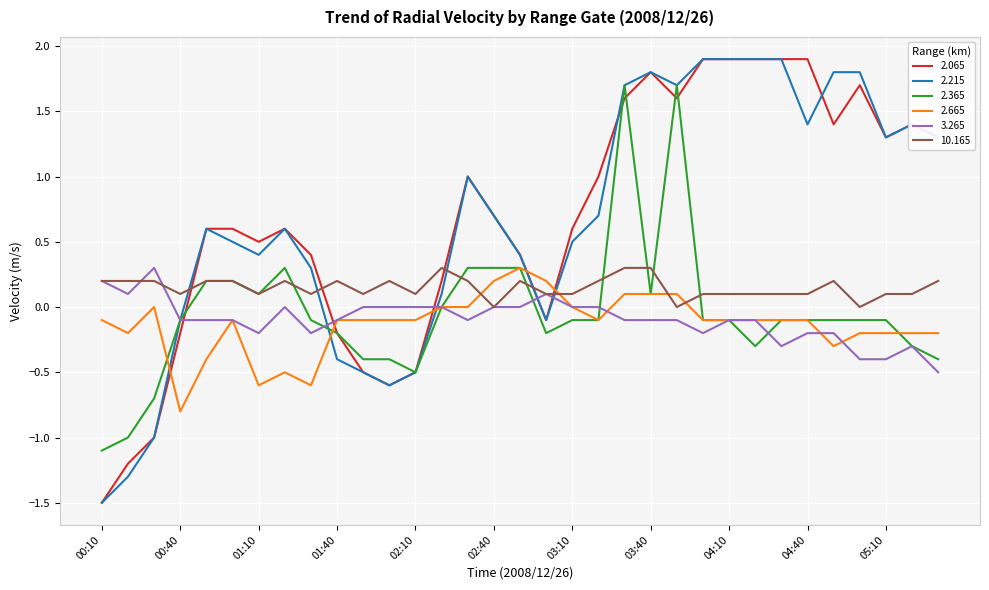

What is the highest value of the 10.165 series?

0.3